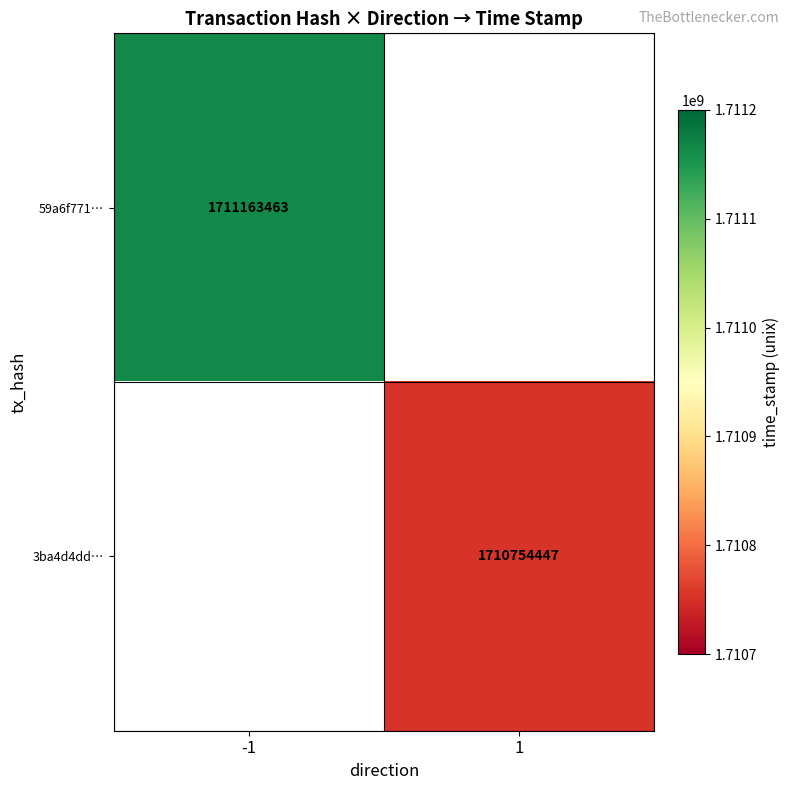

Is it true that 59a6f771… equals 2894458810 at -1?

False